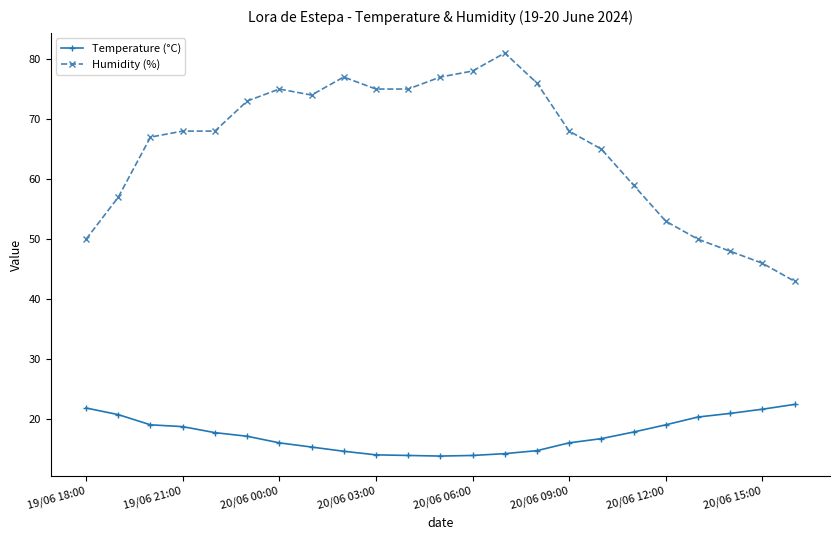

List the series in order of their peak value, lowest first.

Temperature (°C), Humidity (%)